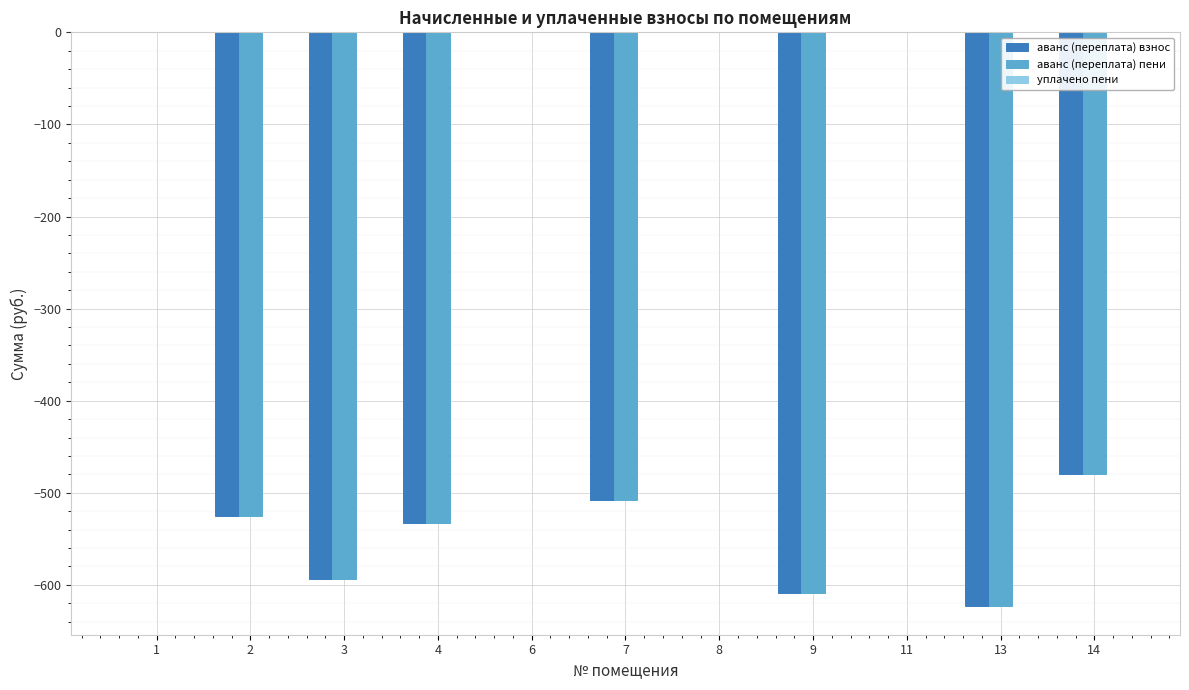

Is the value of аванс (переплата) взнос at 4 greater than the value of аванс (переплата) пени at 6?

No